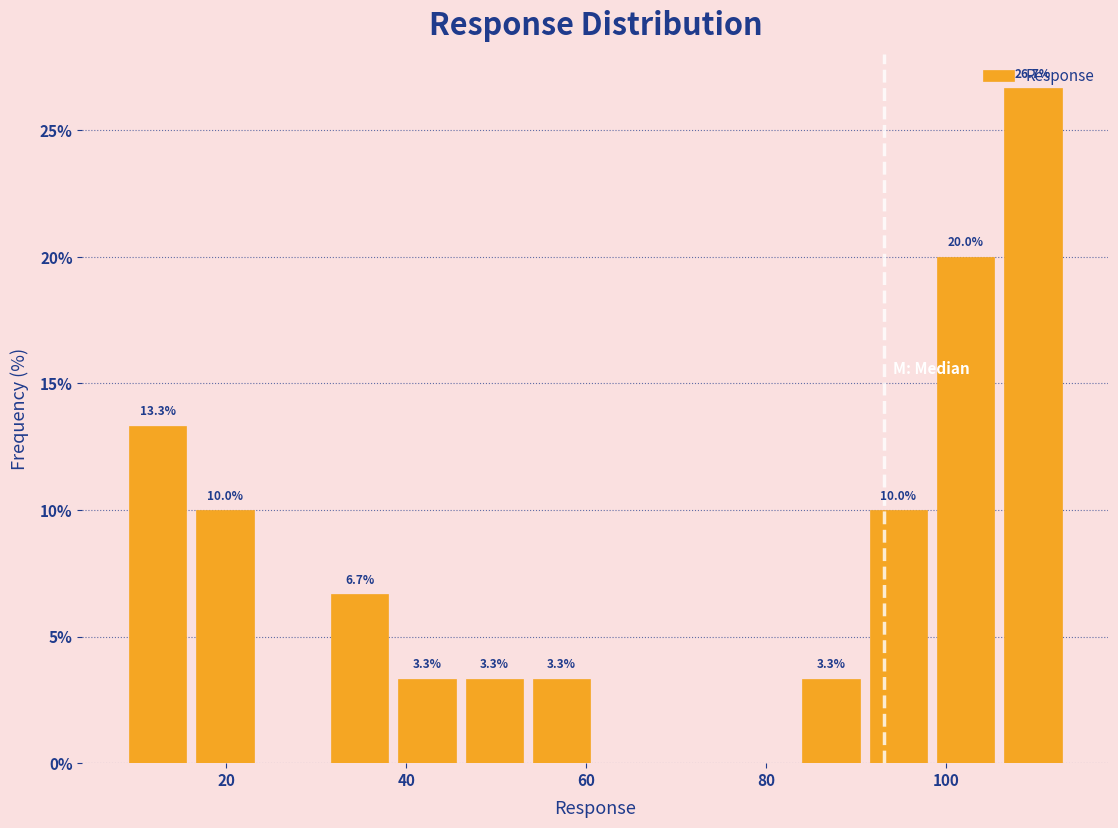

Around what value on the x-axis is the tallest bar? Give the approximate position of its centre, as read against the axis.

110